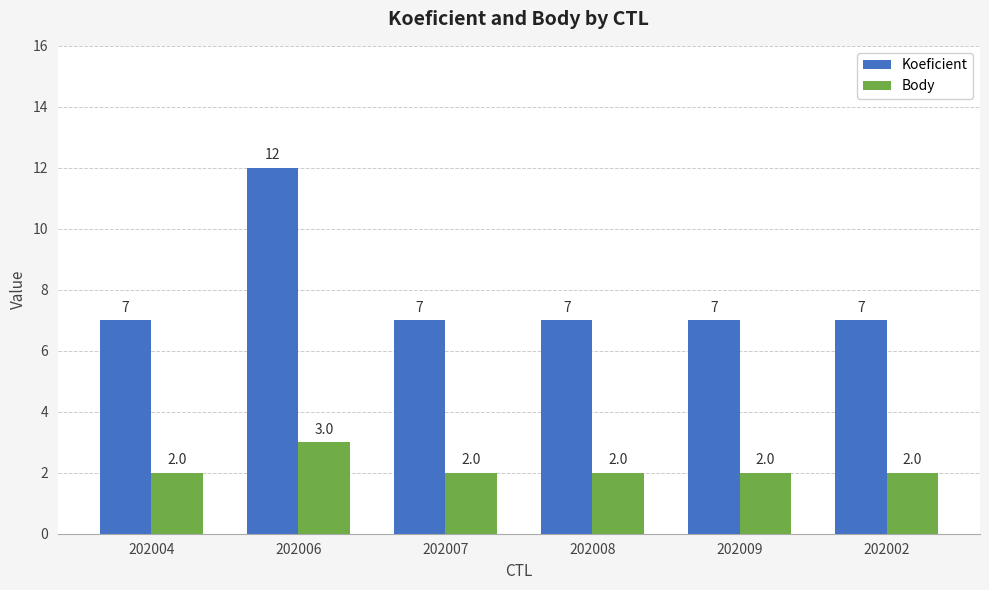

Reading left to right, what are all the values shown in this chart?

Koeficient: 7	12	7	7	7	7
Body: 2	3	2	2	2	2